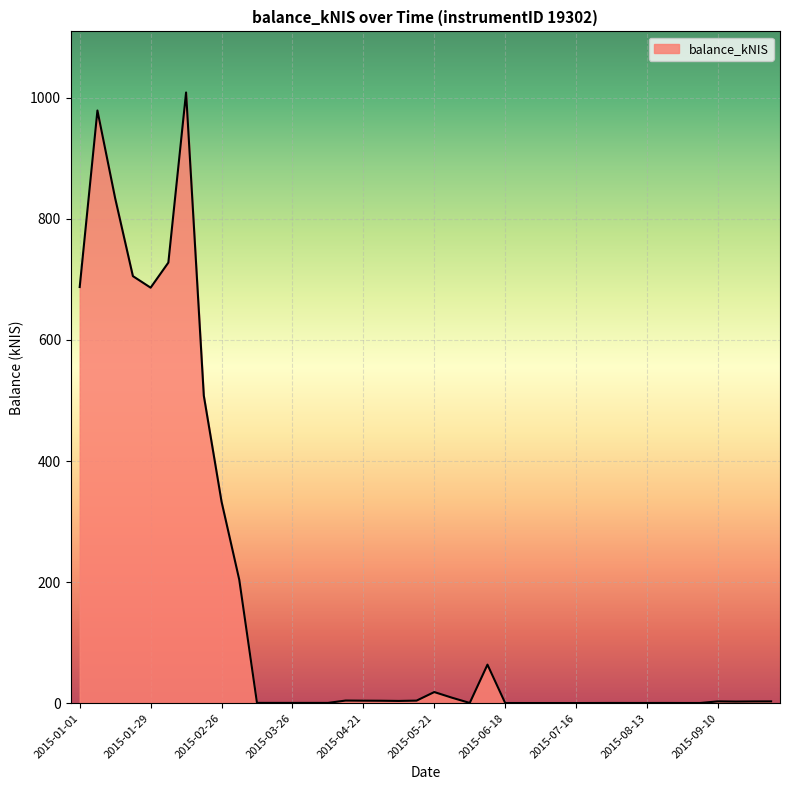

What is the greatest value displayed?

1008.8